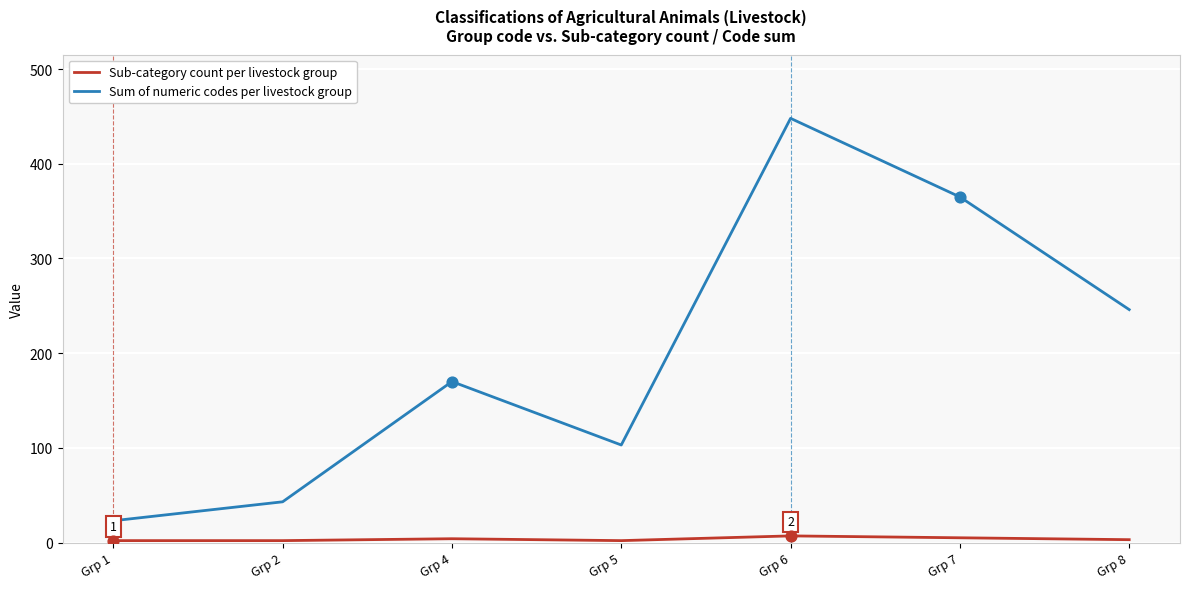

At which category is the sum across all series the highest?

Grp 6